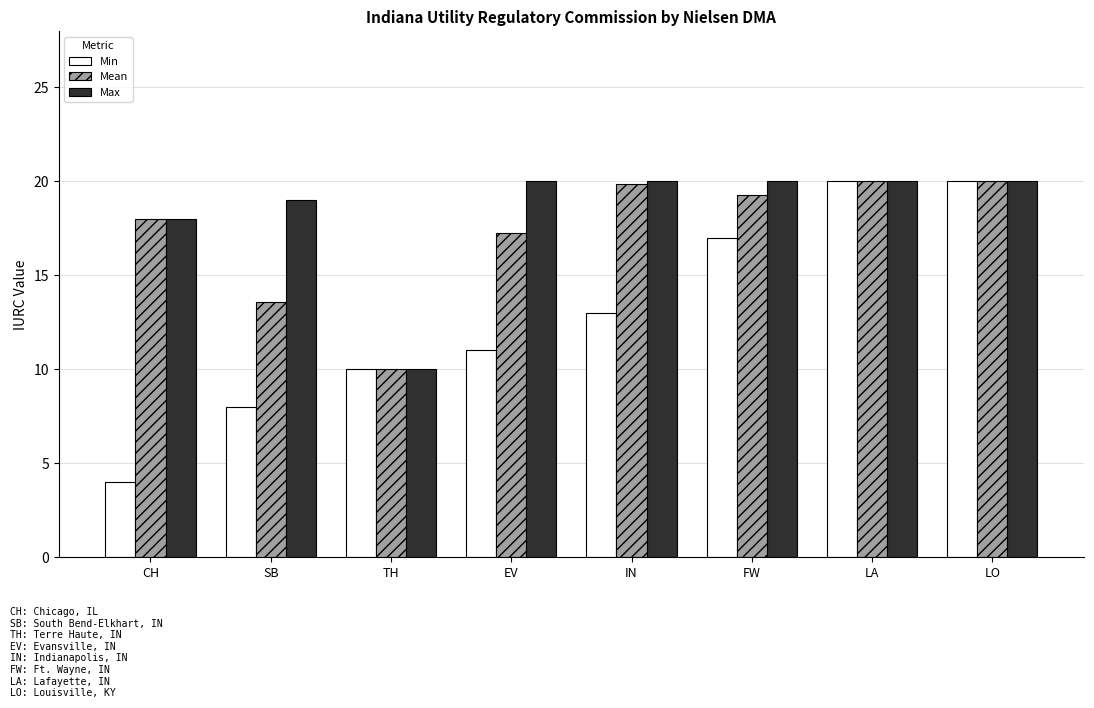

What is the label of the 6th bar from the left?

FW